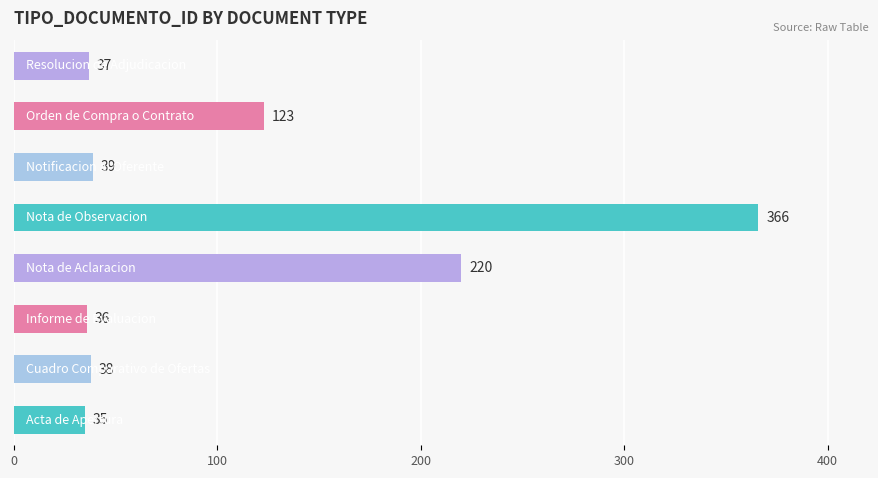

Count the number of data series in this chart.

1